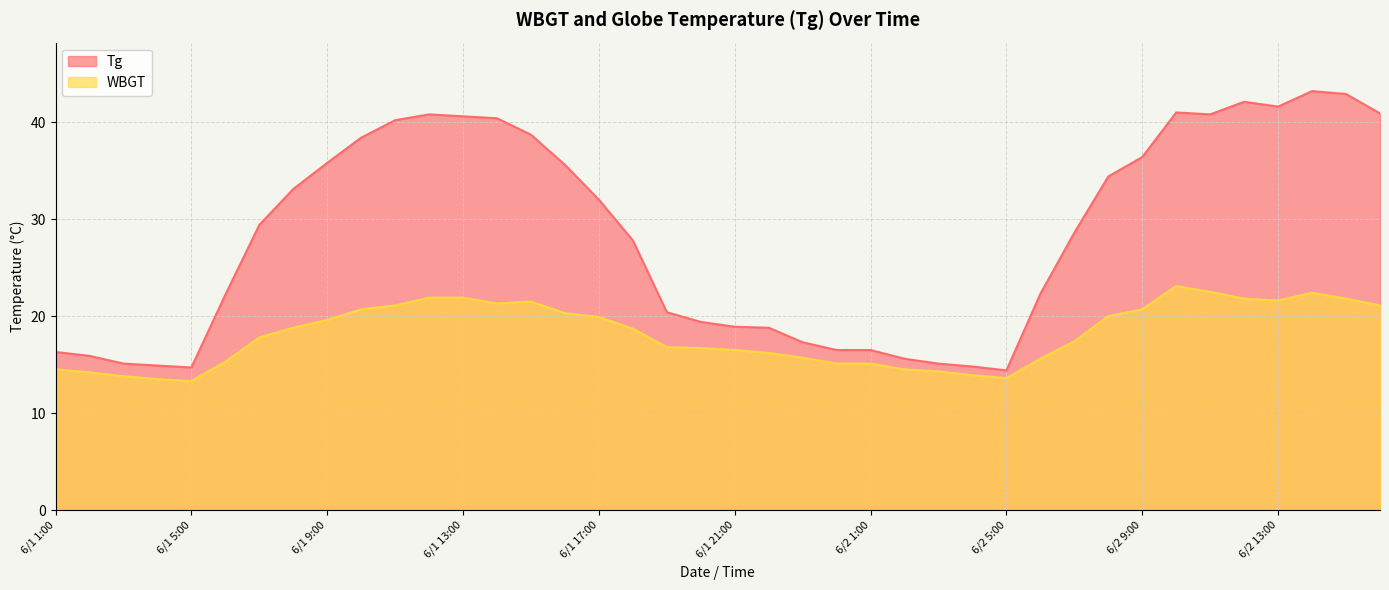

What is the value of the Tg point at the 25th from the left?

16.5